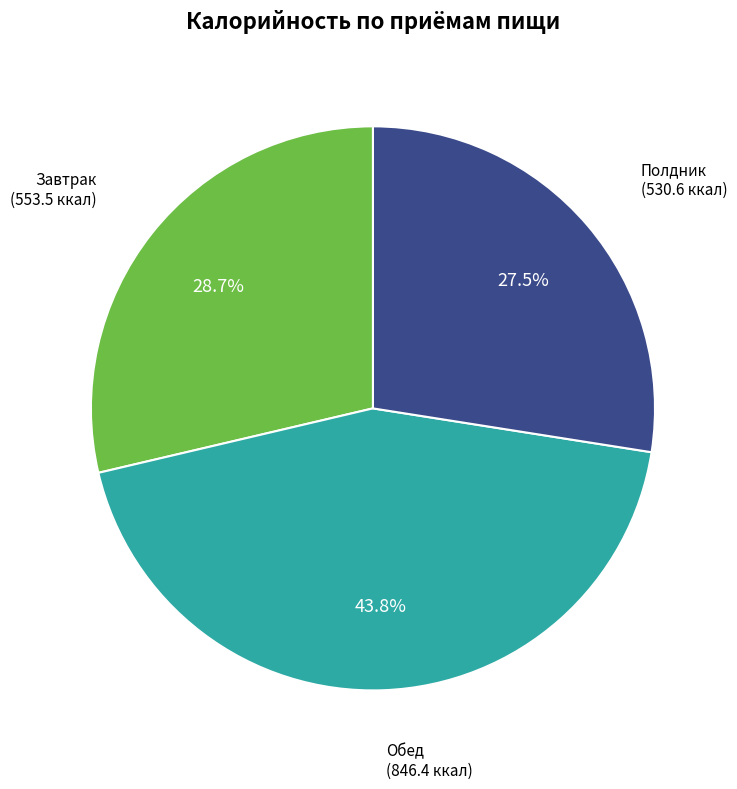

Does any single category account for the majority?

No